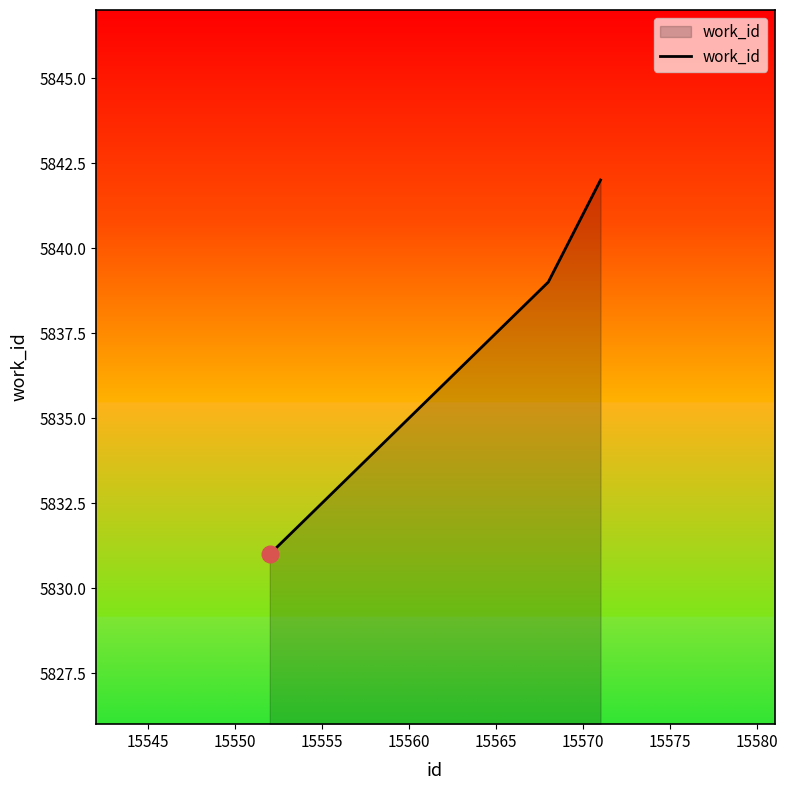

What is the smallest value displayed?

5831